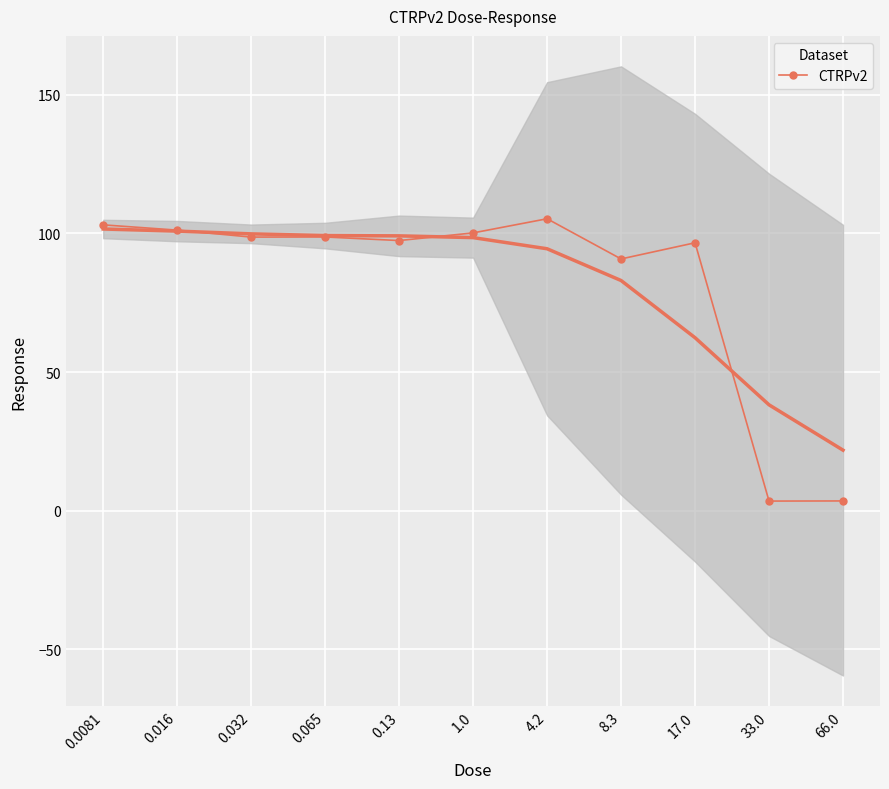

What is the average value?

81.7